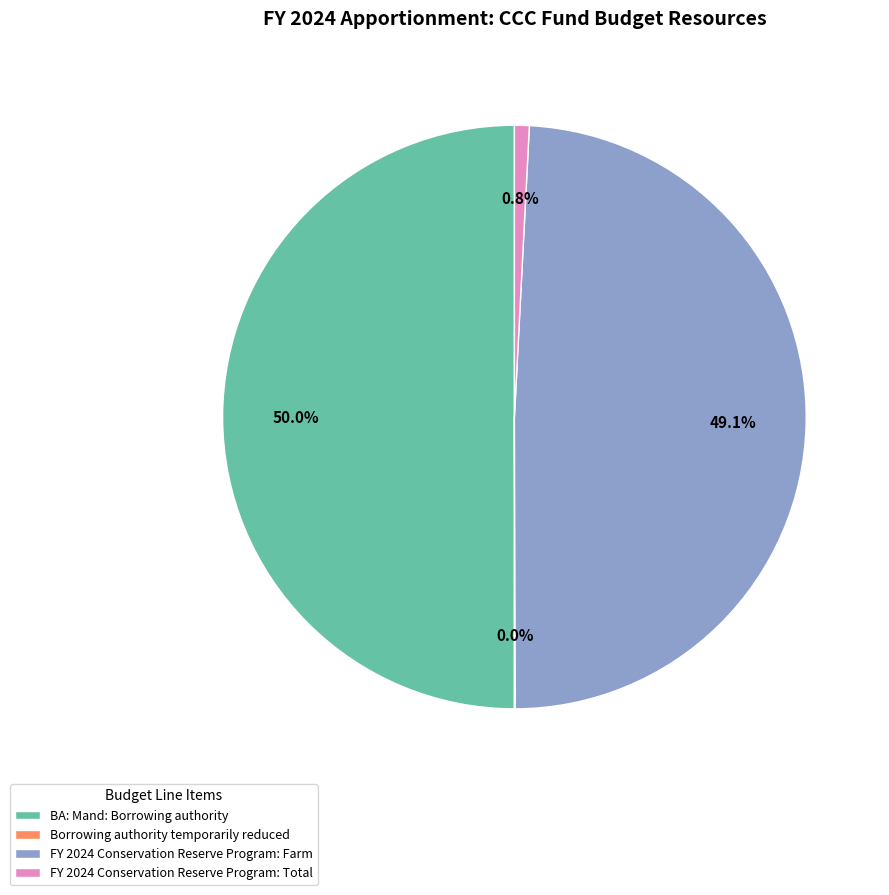

What portion of the pie excludes FY 2024 Conservation Reserve Program: Farm?

50.9%